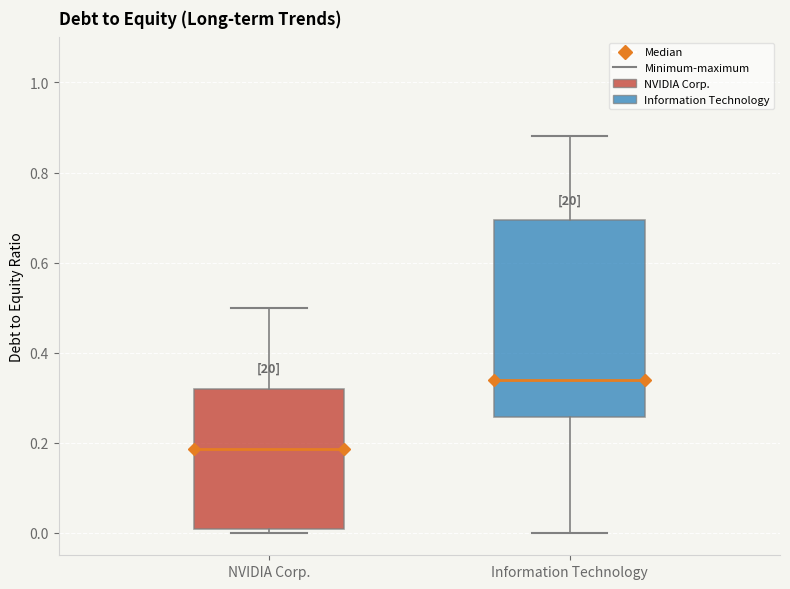

Where does the upper whisker of the box for Information Technology end on the y-axis? The values are not printed on the chart, so give them approximately, as read against the axis.

0.88